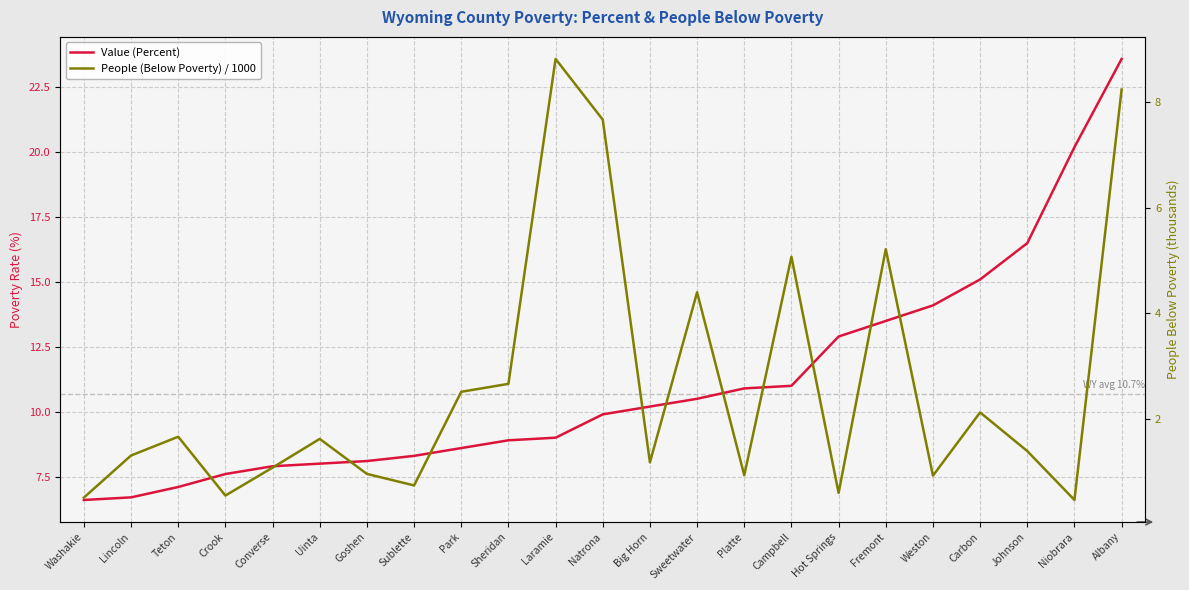

At Fremont, list the series in order from largest to smallest.

Value (Percent), People (Below Poverty) / 1000